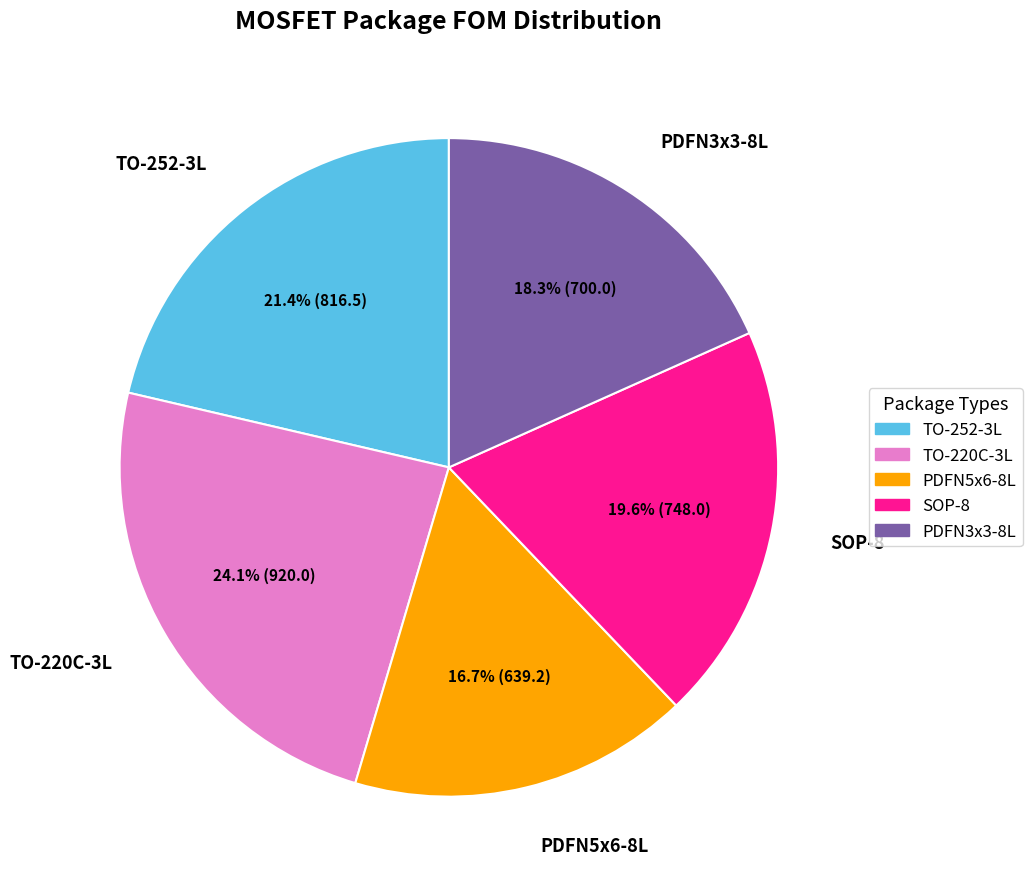

How many slices are in this pie chart?

5